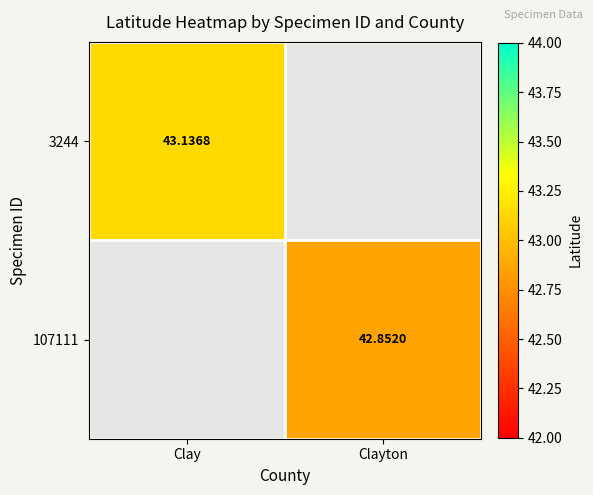

At how many categories does at least one series exceed 43?

1